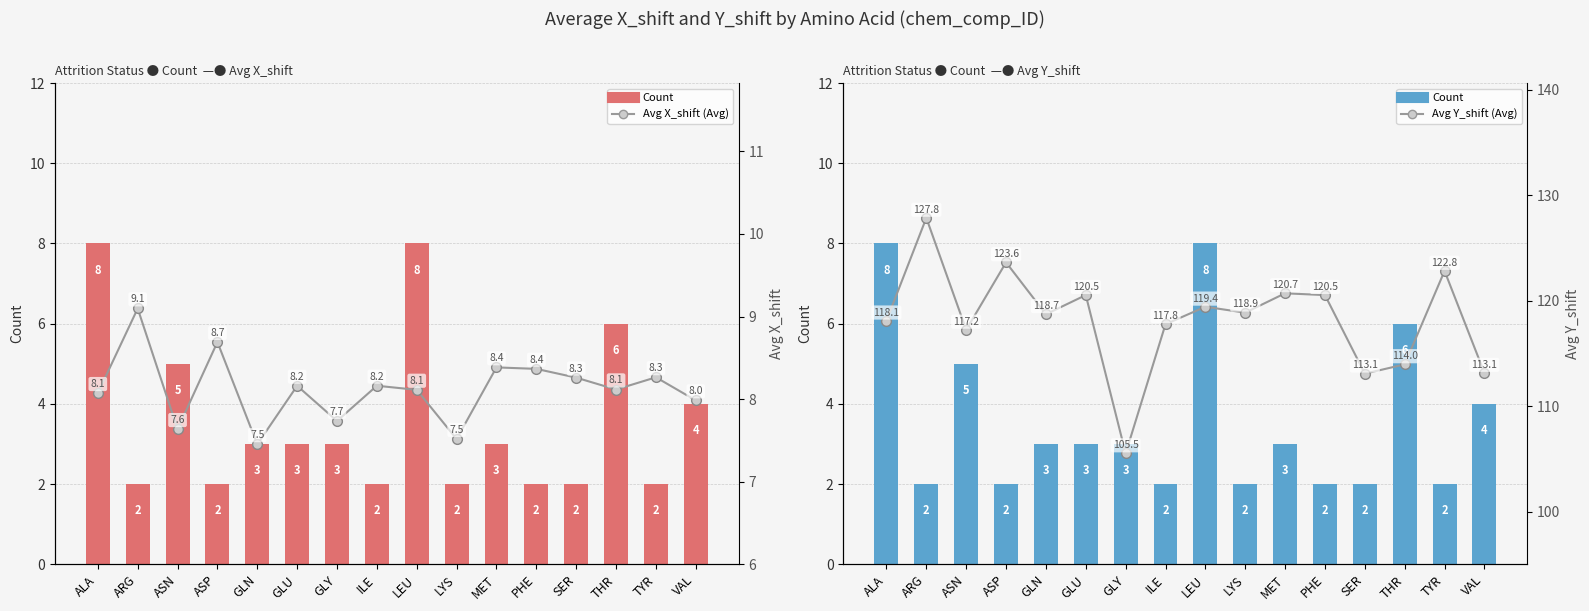

Which label corresponds to the smallest value in the chart?

ARG